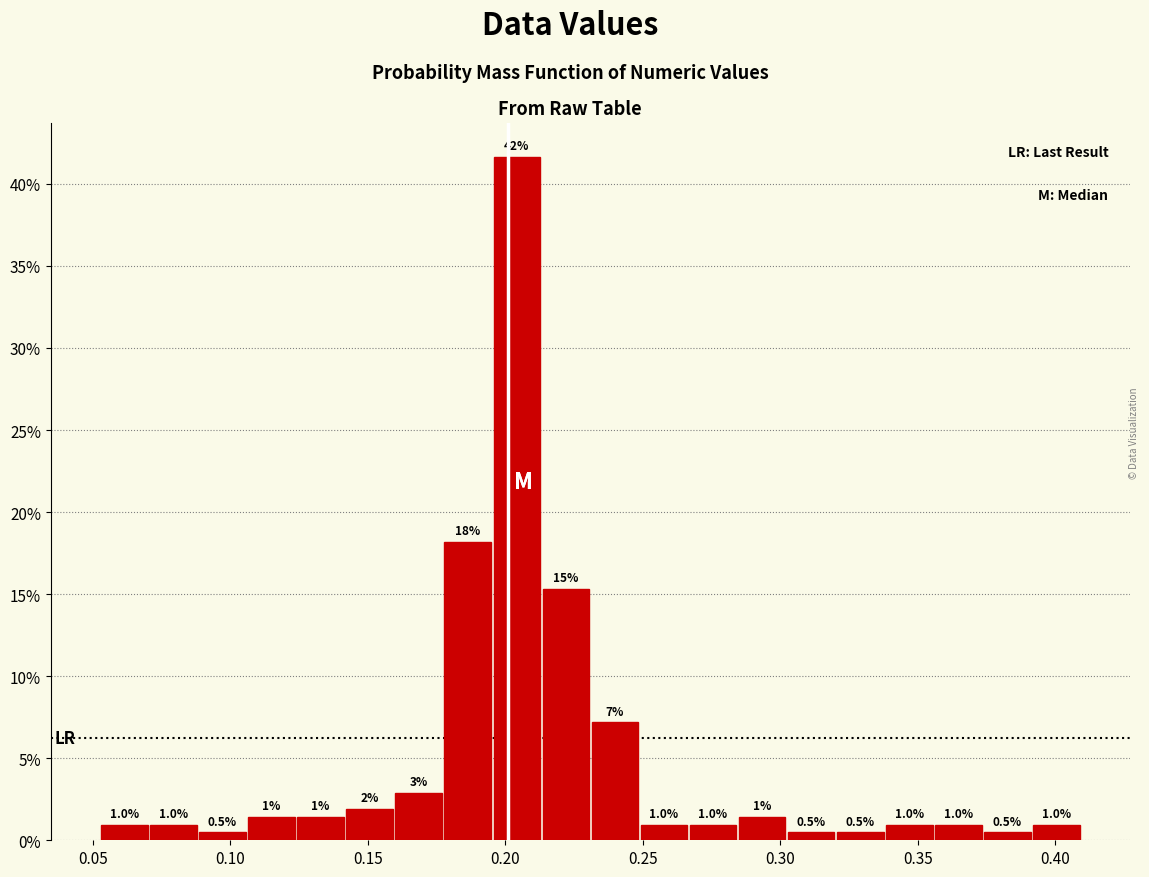

Around what value on the x-axis is the tallest bar? Give the approximate position of its centre, as read against the axis.

0.205